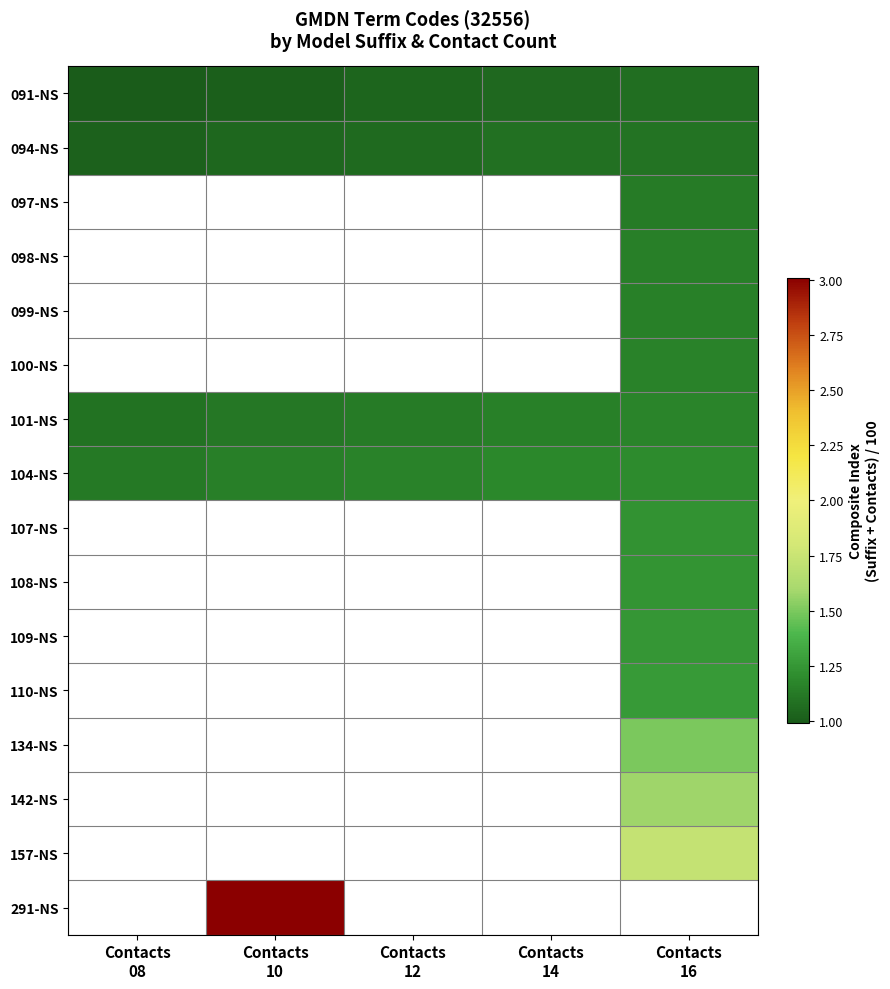

Which series has the largest total across all categories?

104-NS